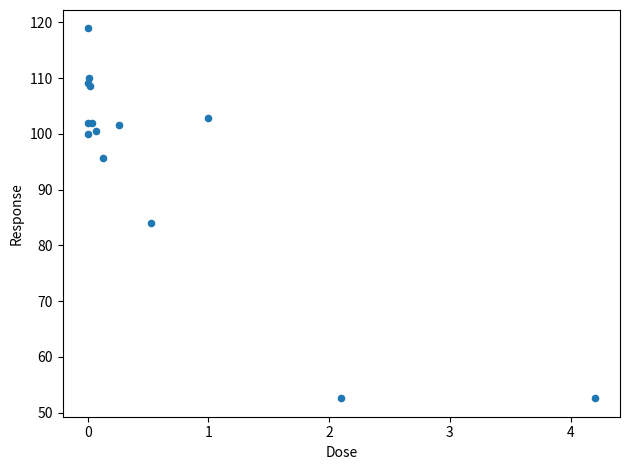

What Y value in the scatter plot is closest to 85?

84.1